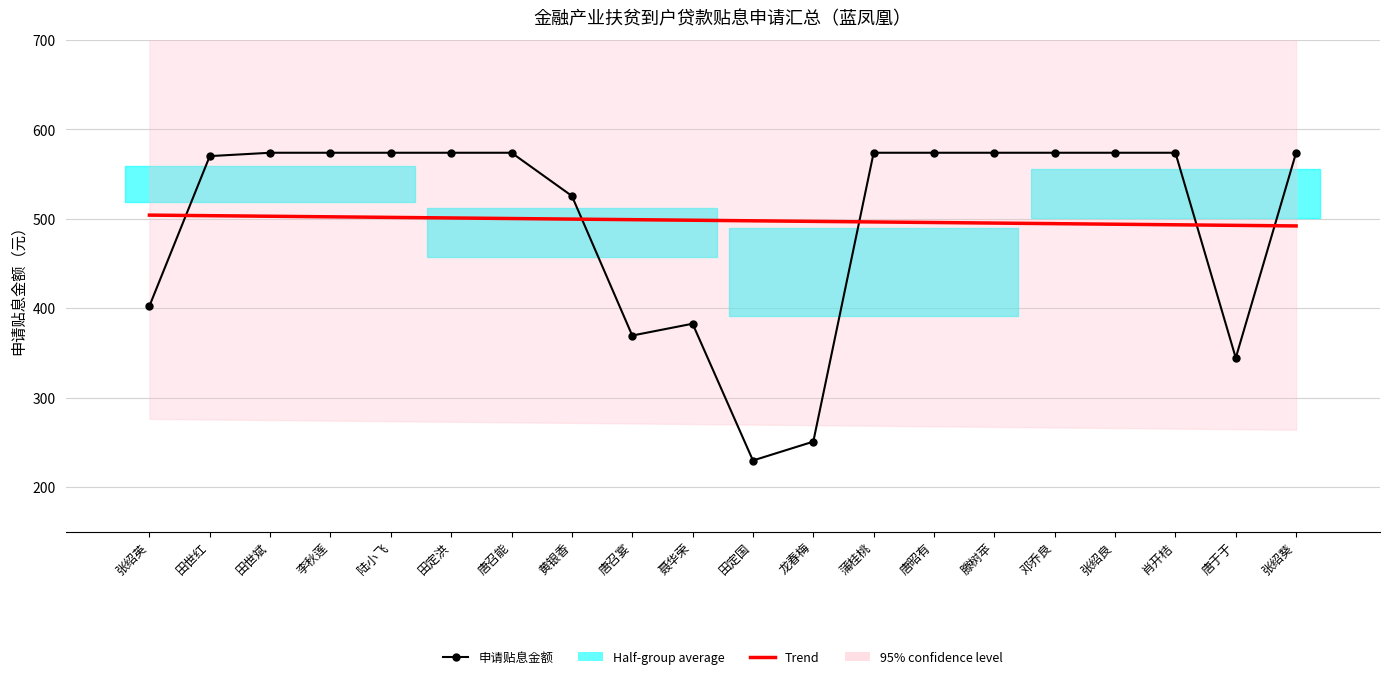

Which series has the widest spread of values?

申请贴息金额